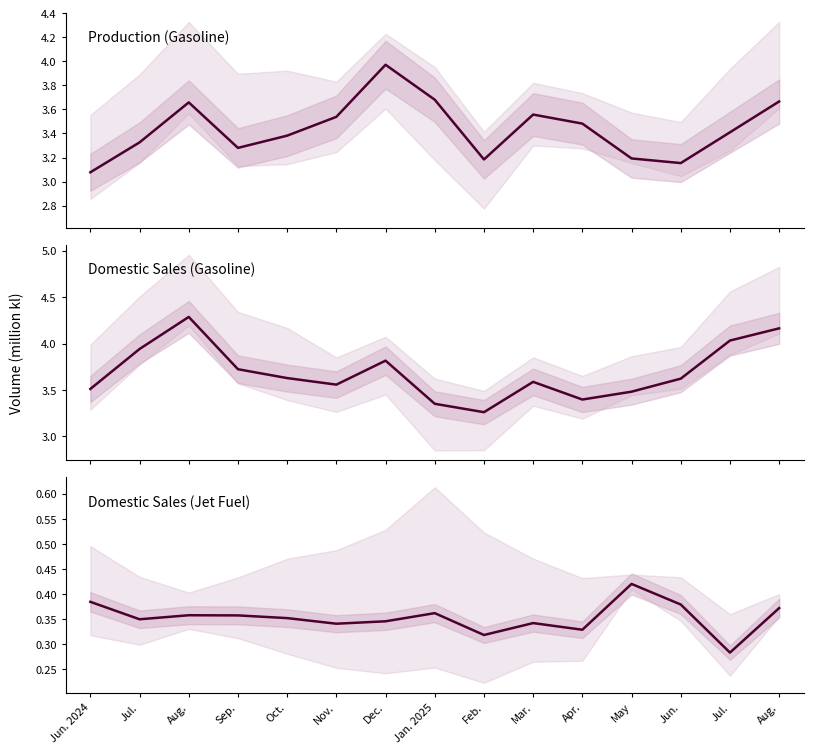

Between Aug. and Oct., which series saw the biggest shift?

Domestic Sales